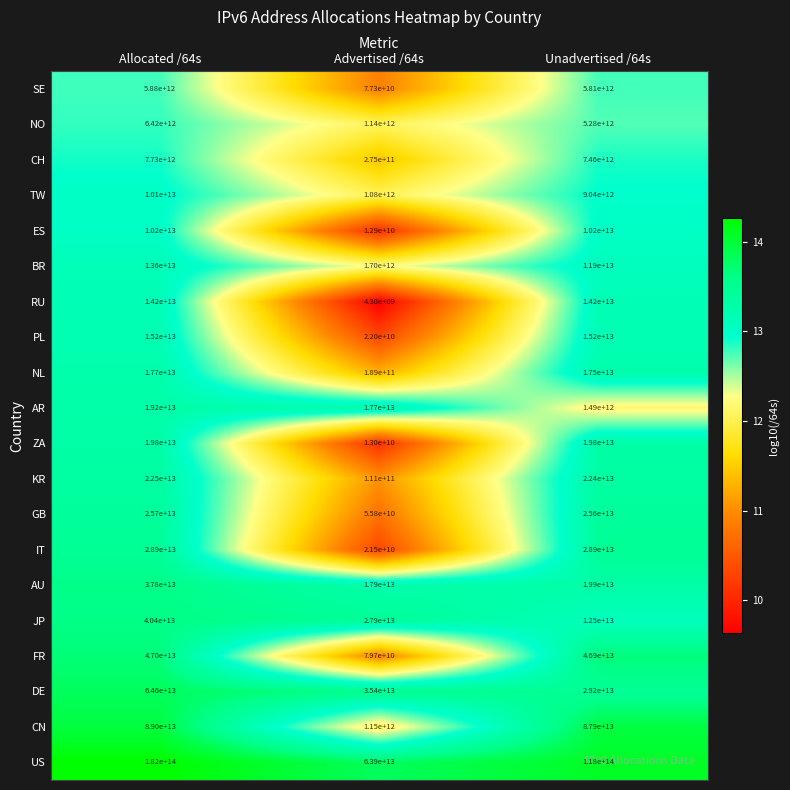

At which category is the sum across all series the highest?

Allocated /64s